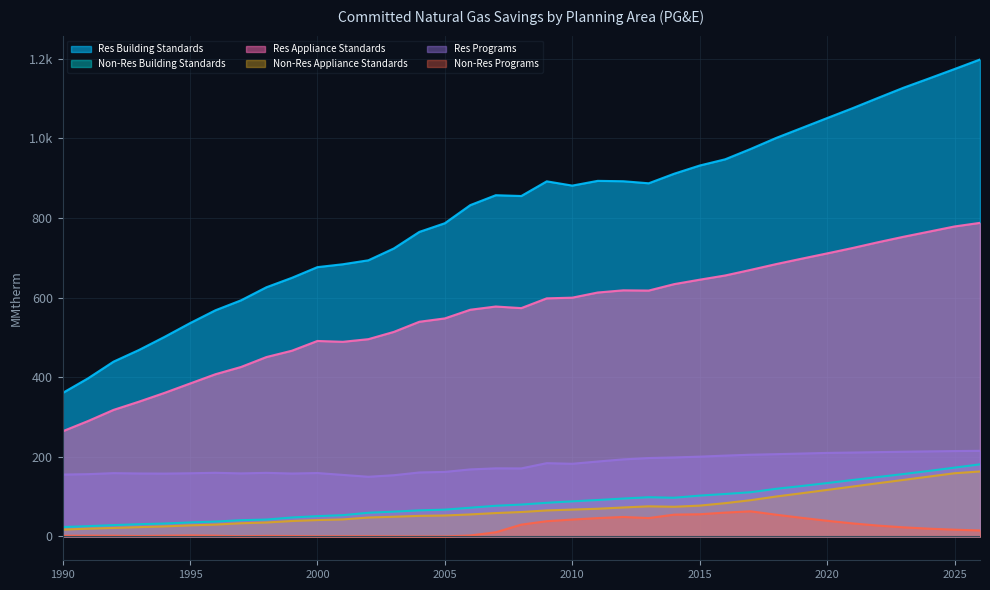

How many interior local valleys does the Res Building Standards series have?

3